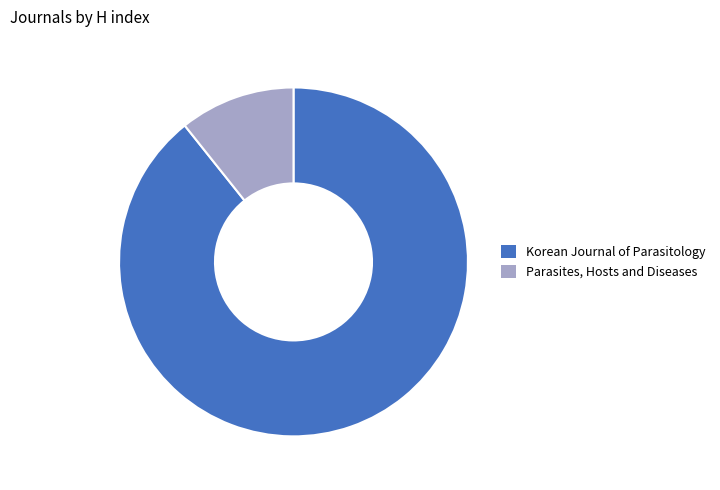

Combined, do Korean Journal of Parasitology and Parasites, Hosts and Diseases account for over 50%?

Yes